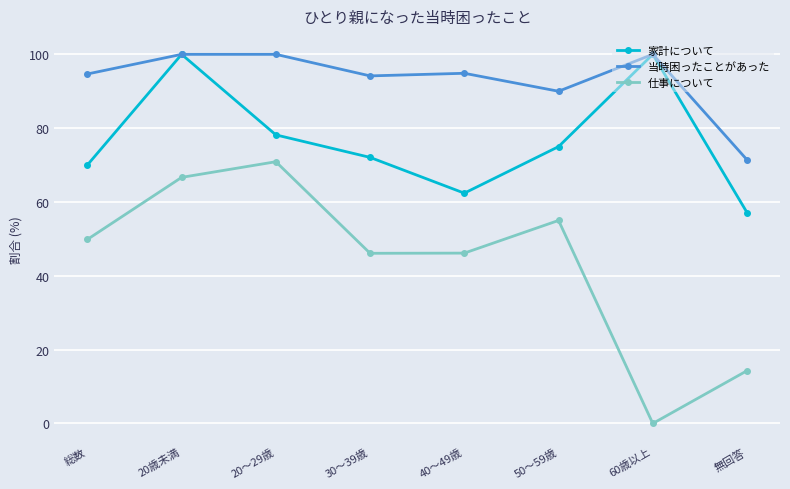

What is the label of the 6th point from the left?

50～59歳